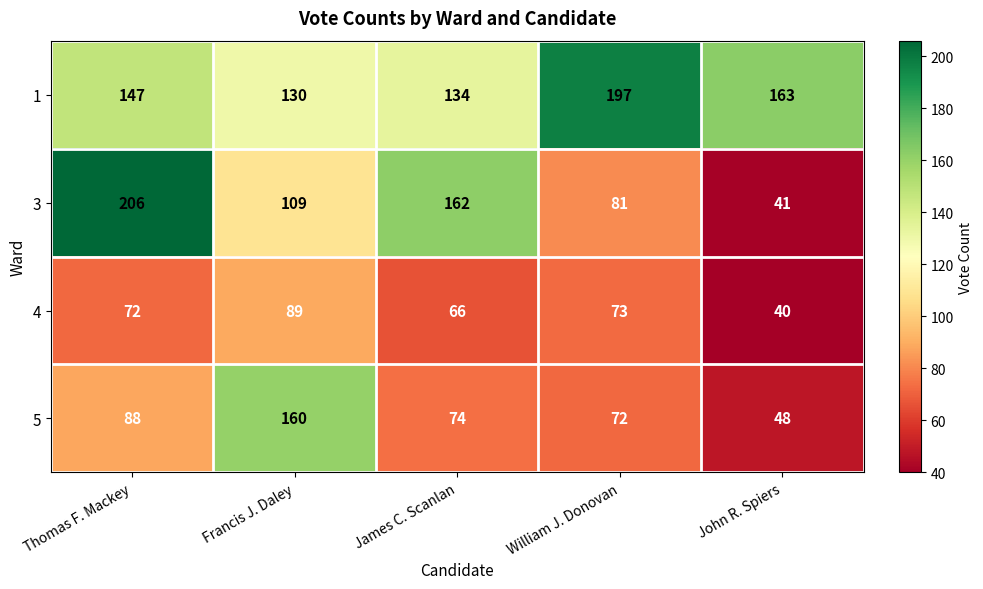

What is the greatest value displayed?

206